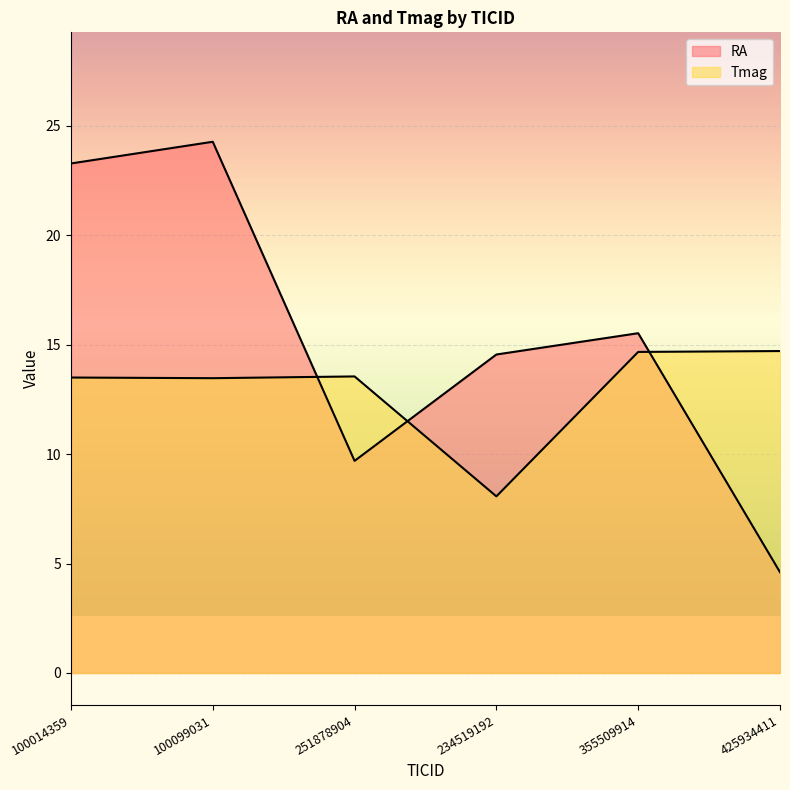

List the labels in order of RA value, largest first.

100099031, 100014359, 355509914, 234519192, 251878904, 425934411